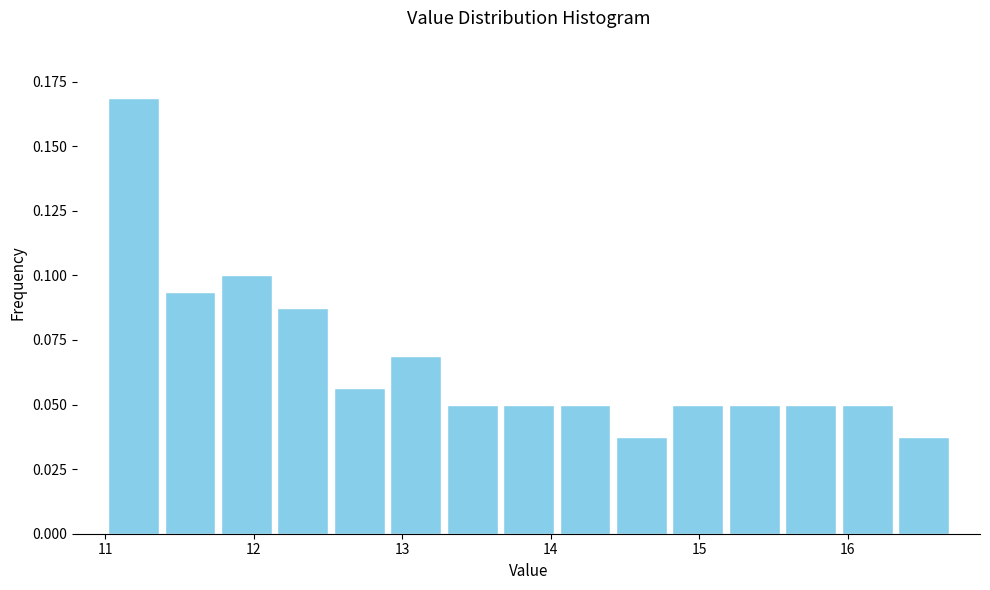

Read against the x-axis, roughly where is the centre of the tallest bar?

11.2